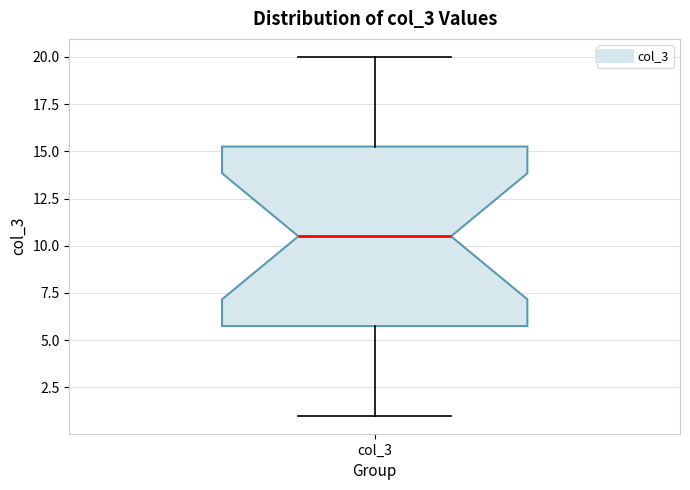

Where is the lower edge of the box for col_3 on the y-axis? The values are not printed on the chart, so give them approximately, as read against the axis.

6.0